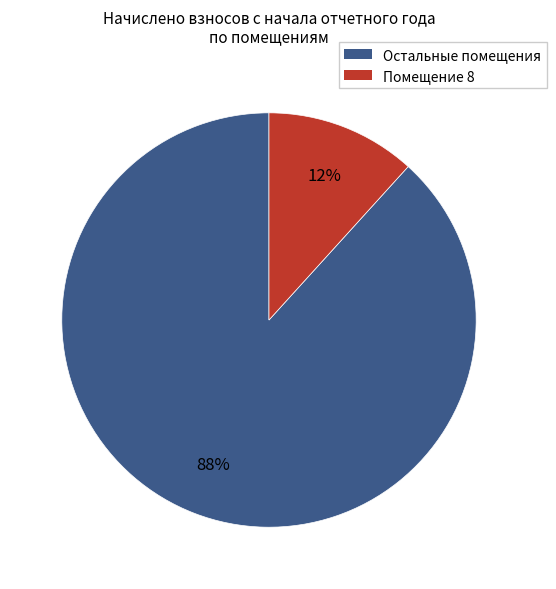

Does any single category account for the majority?

Yes